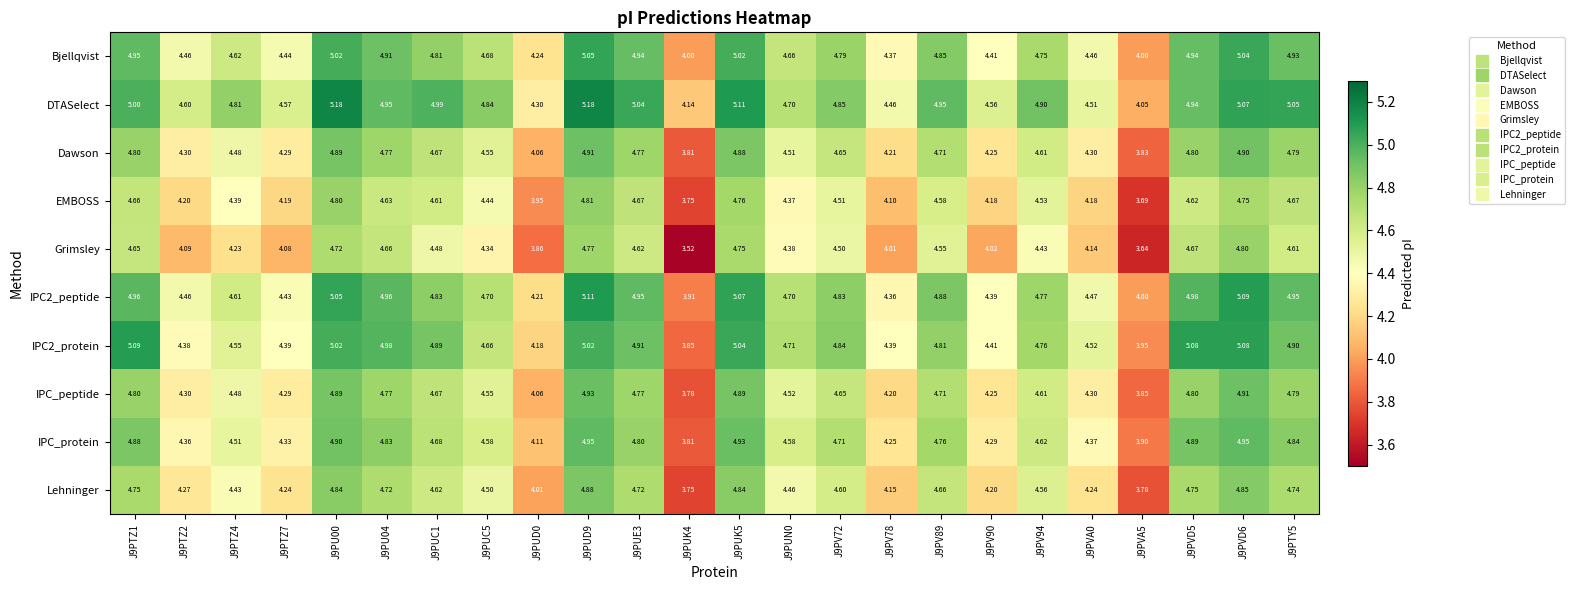

Between J9PU00 and J9PUC5, which series saw the biggest shift?

Grimsley